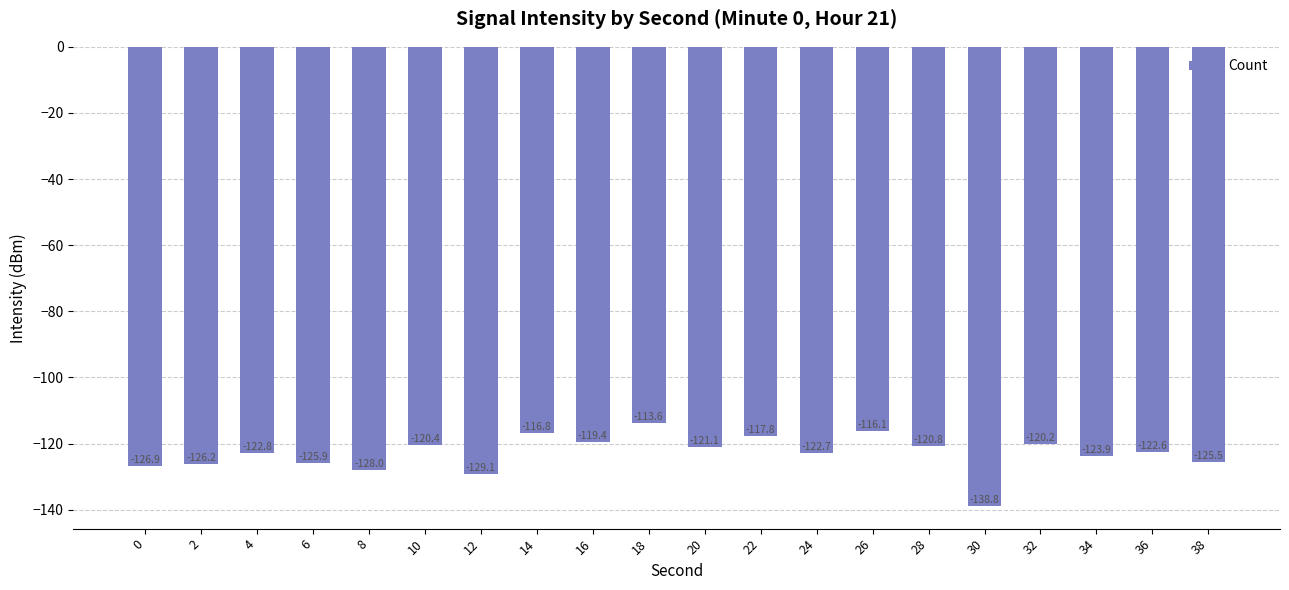

Rank the categories by value from highest to lowest.

18, 26, 14, 22, 16, 32, 10, 28, 20, 36, 24, 4, 34, 38, 6, 2, 0, 8, 12, 30